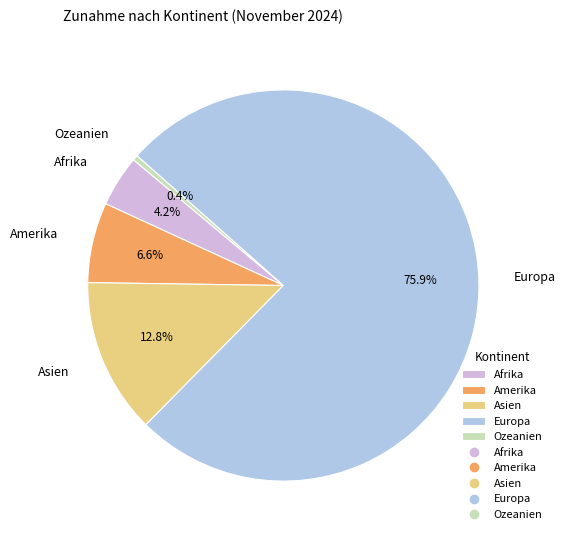

Count the number of slices in the pie.

5